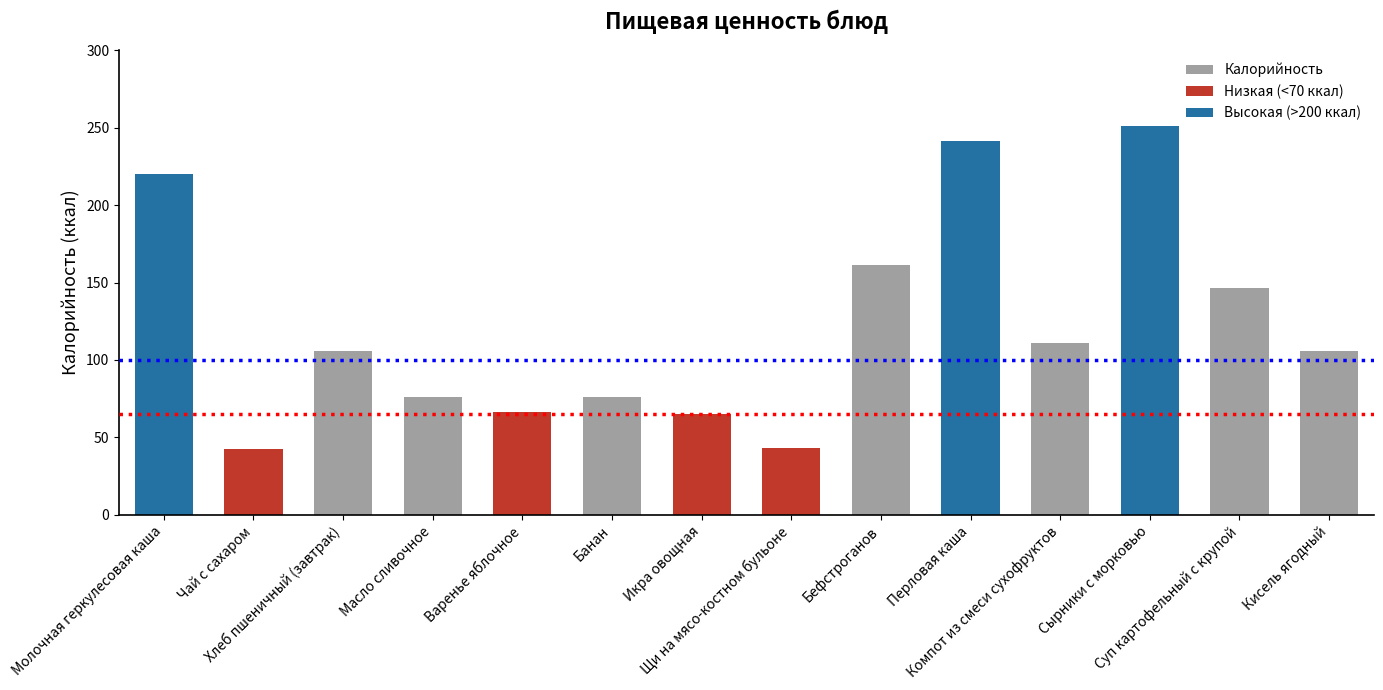

What is the value of the 1st bar from the left?

220.4